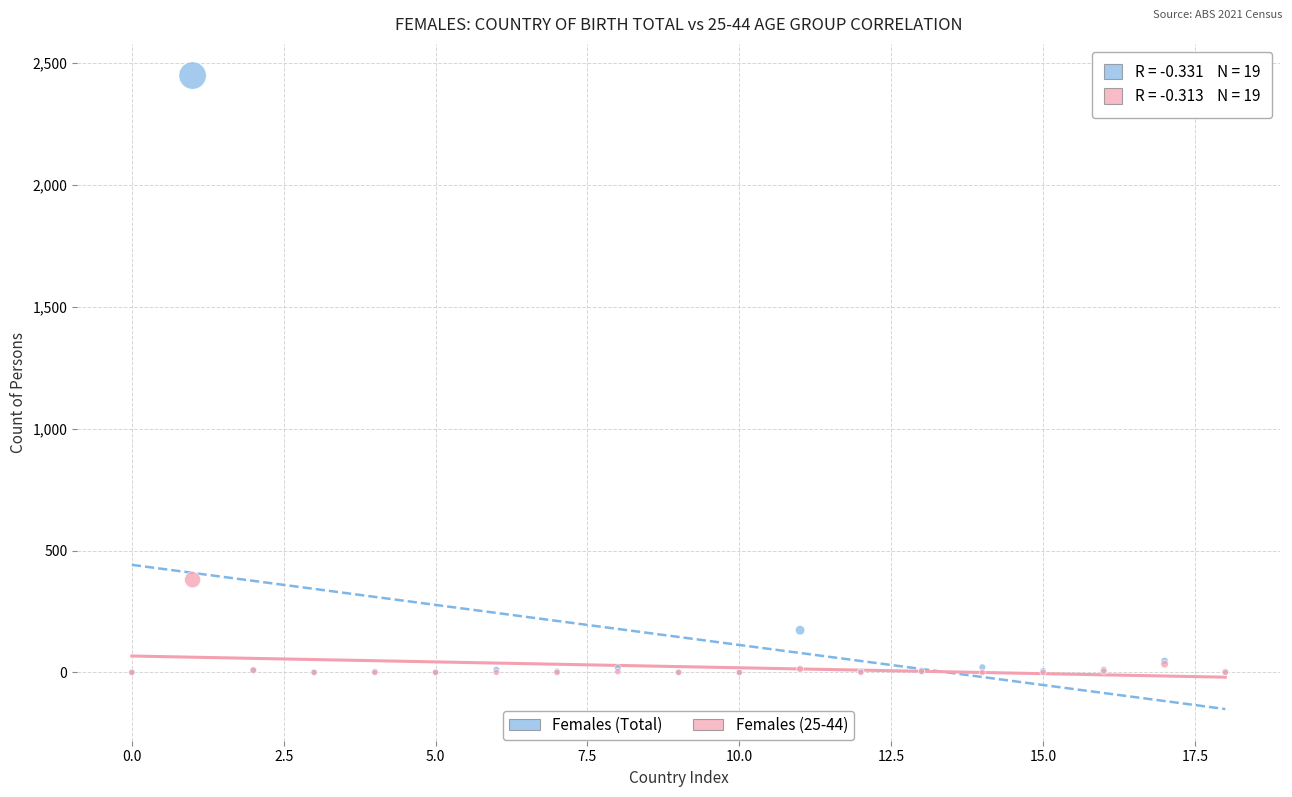

In the Females (Total) series, what Y value is closest to 1224?

173